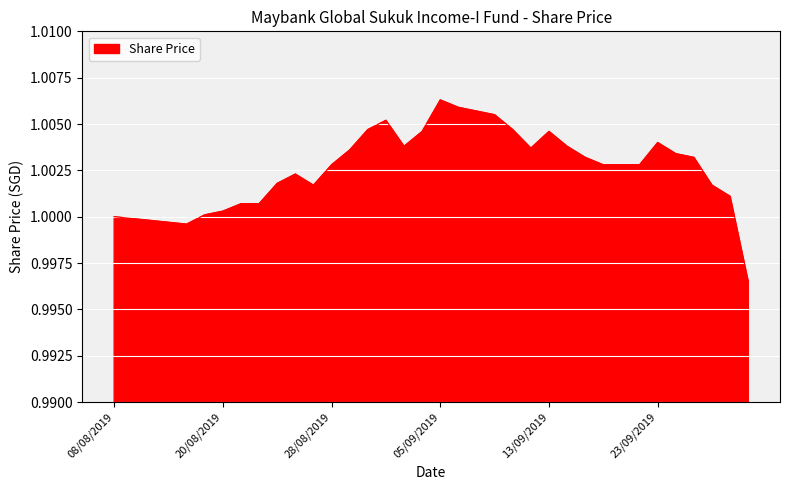

At which label is the value closest to 1?

08/08/2019